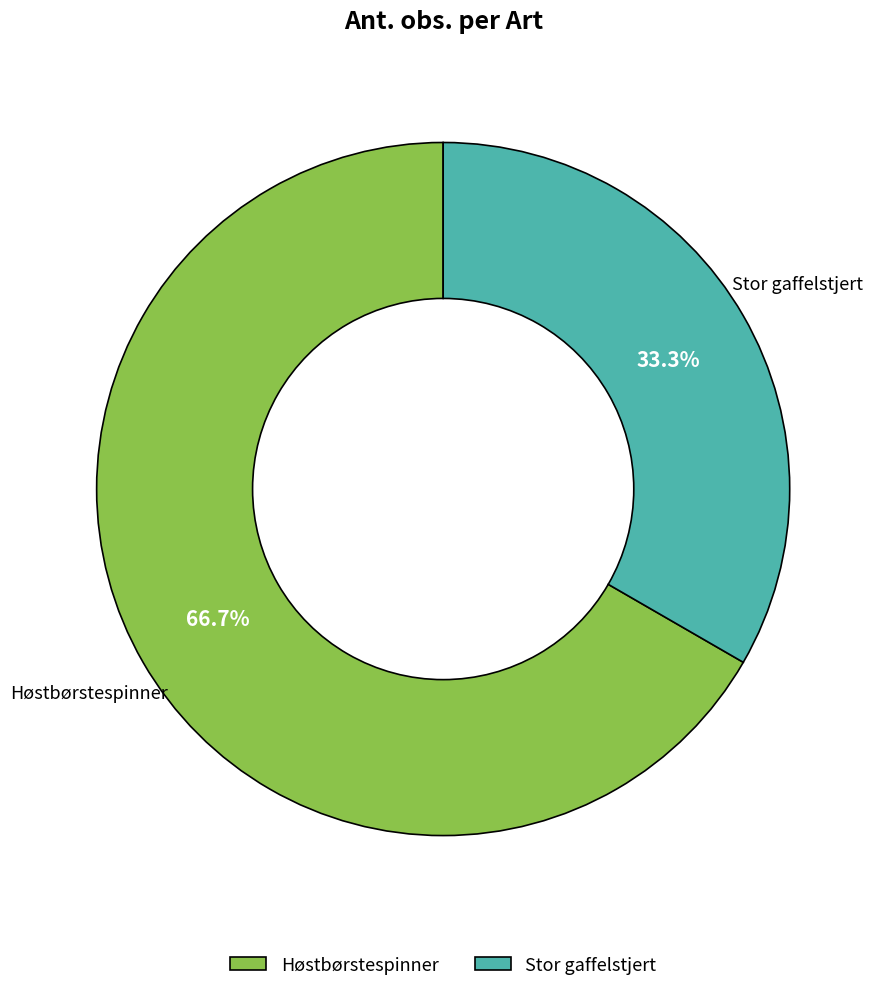

To the nearest percent, what is the average slice percentage?

50%